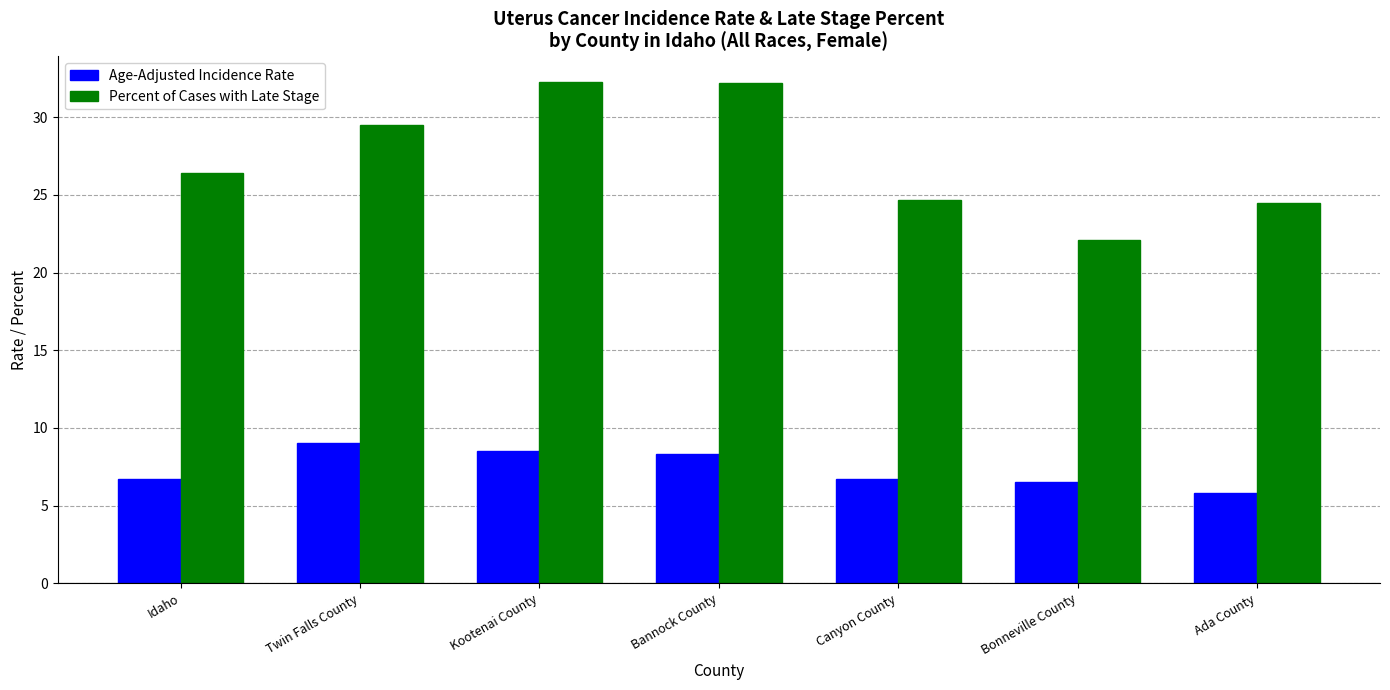

At which label does Percent of Cases with Late Stage first exceed 26?

Idaho